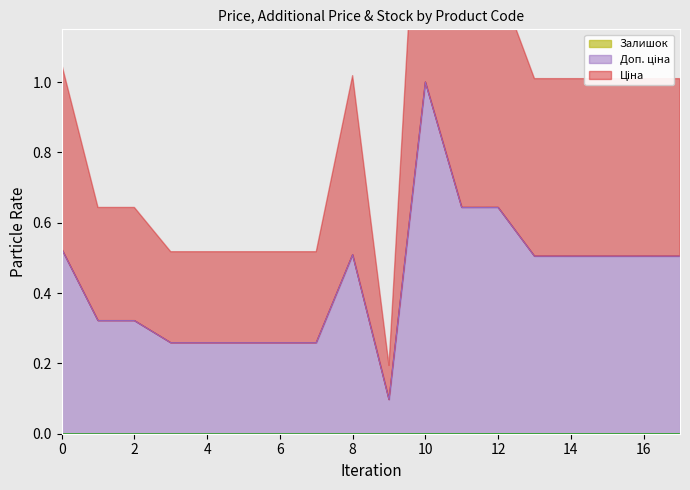

The Доп. ціна series shows 0.1 at 287692233. True or false?

False